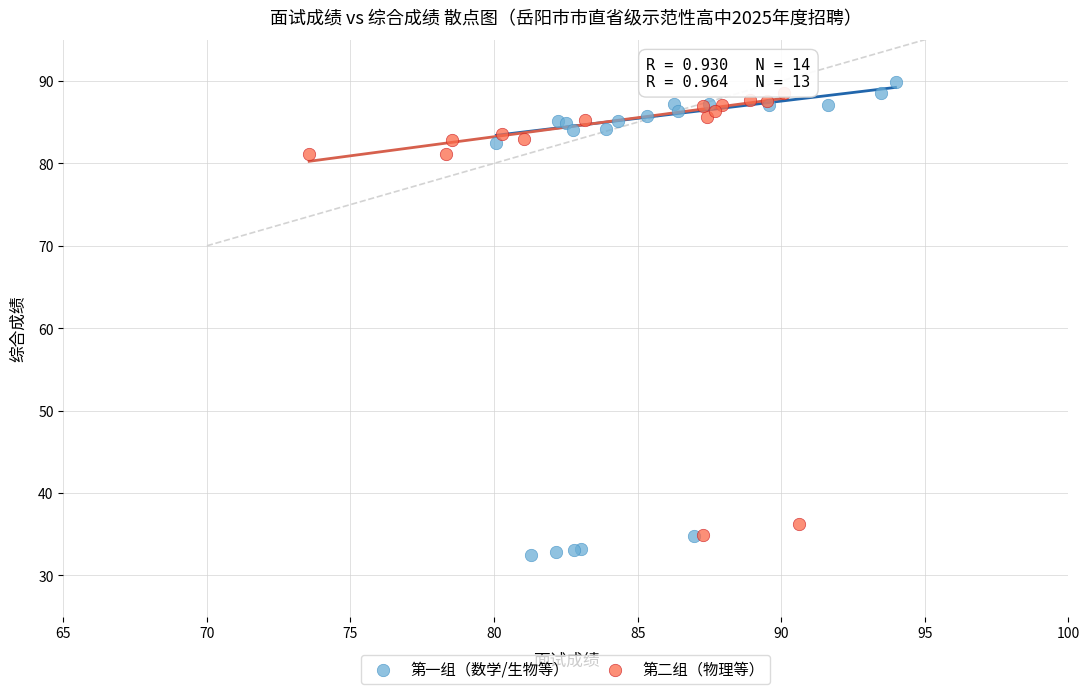

Which series has the widest spread of Y values?

第一组（数学/生物等）